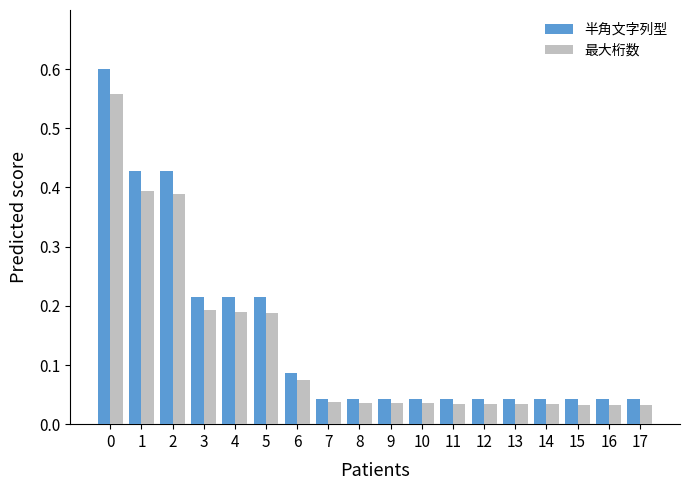

At 7, list the series in order from smallest to largest.

最大桁数, 半角文字列型